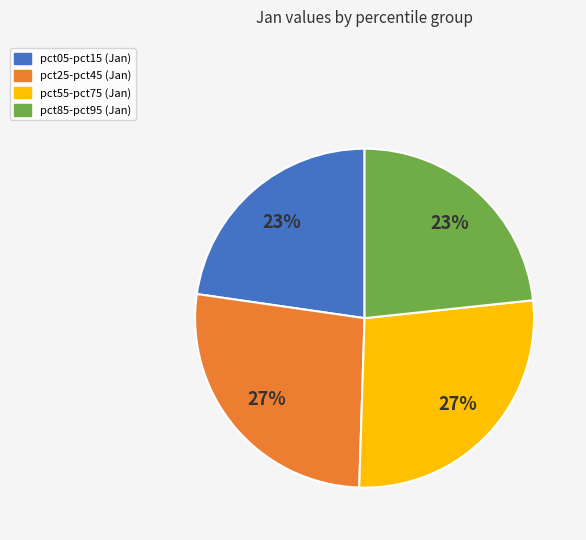

The pct05-pct15 (Jan) slice represents 23% of the pie. True or false?

True